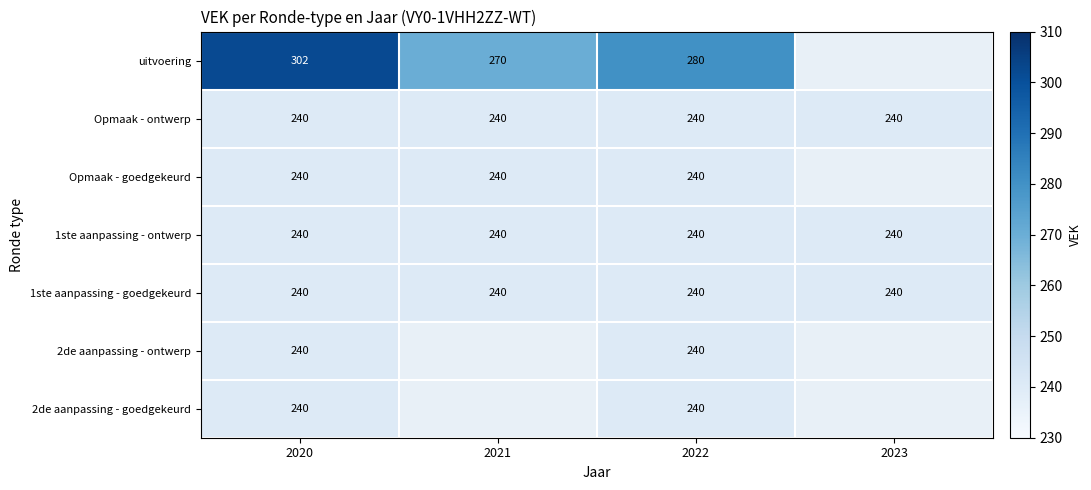

Count the number of categories in the chart.

4